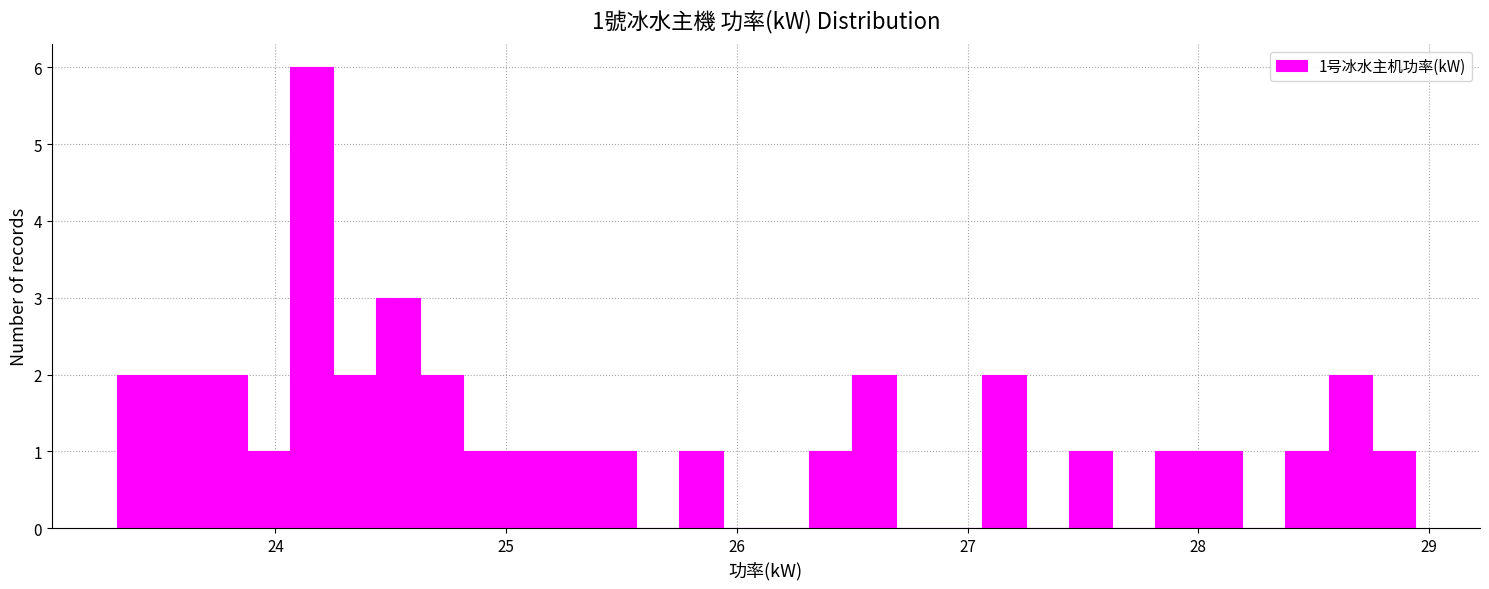

Read against the x-axis, roughly where is the centre of the tallest bar?

24.2